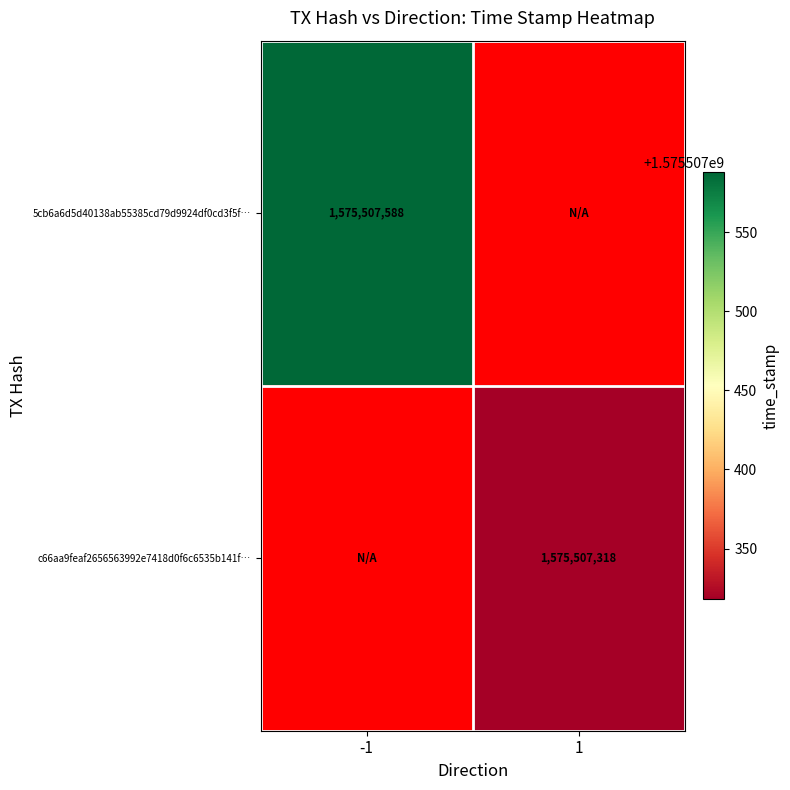

How many positive values does the c66aa9feaf2656563992e7418d0f6c6535b141f series have?

1